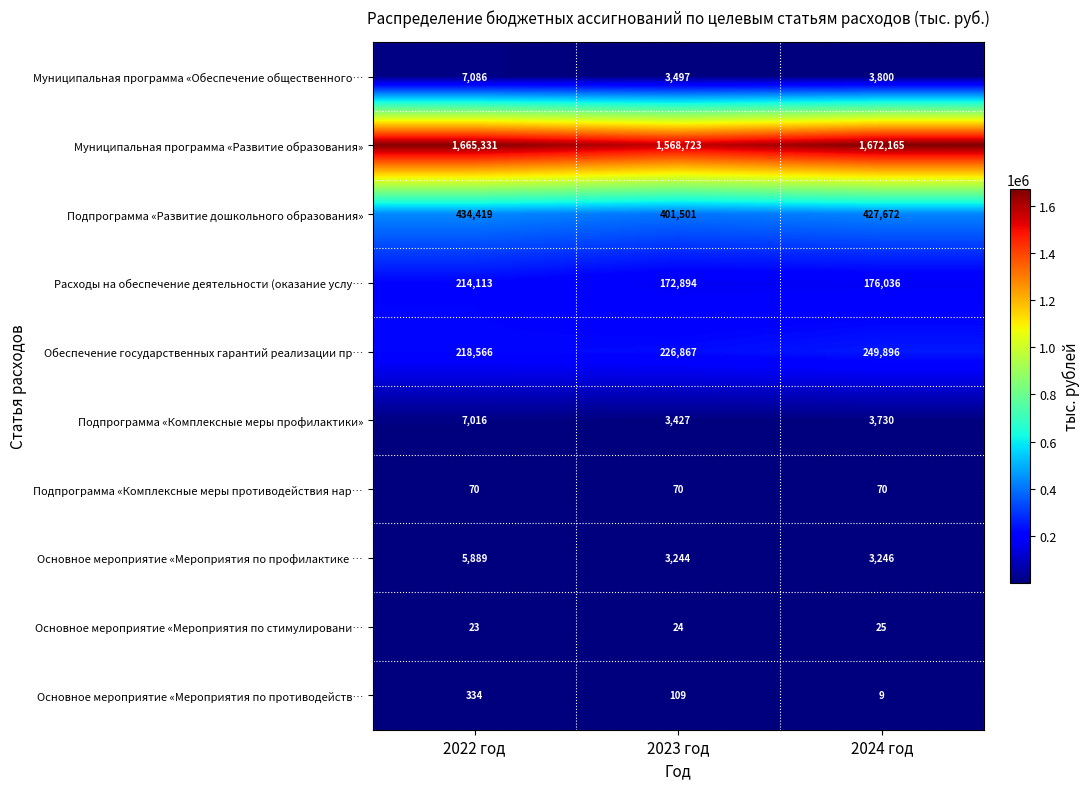

At 2022 год, list the series in order from smallest to largest.

Основное мероприятие «Мероприятия по стимулировани…, Подпрограмма «Комплексные меры противодействия нар…, Основное мероприятие «Мероприятия по противодейств…, Основное мероприятие «Мероприятия по профилактике …, Подпрограмма «Комплексные меры профилактики», Муниципальная программа «Обеспечение общественного…, Расходы на обеспечение деятельности (оказание услу…, Обеспечение государственных гарантий реализации пр…, Подпрограмма «Развитие дошкольного образования», Муниципальная программа «Развитие образования»